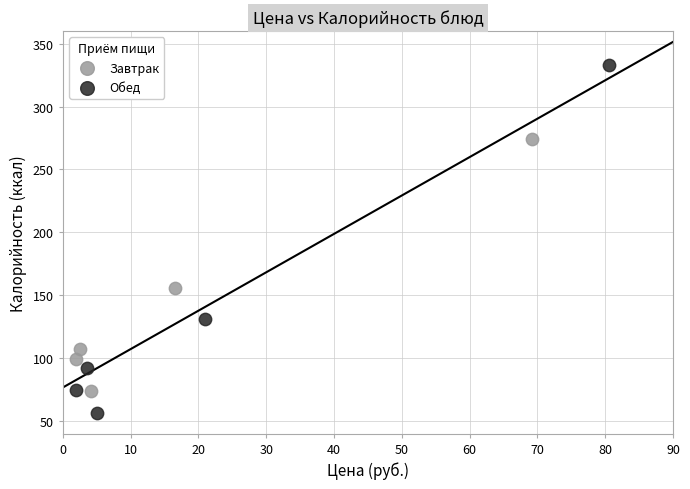

Which series reaches the minimum Y coordinate?

Обед